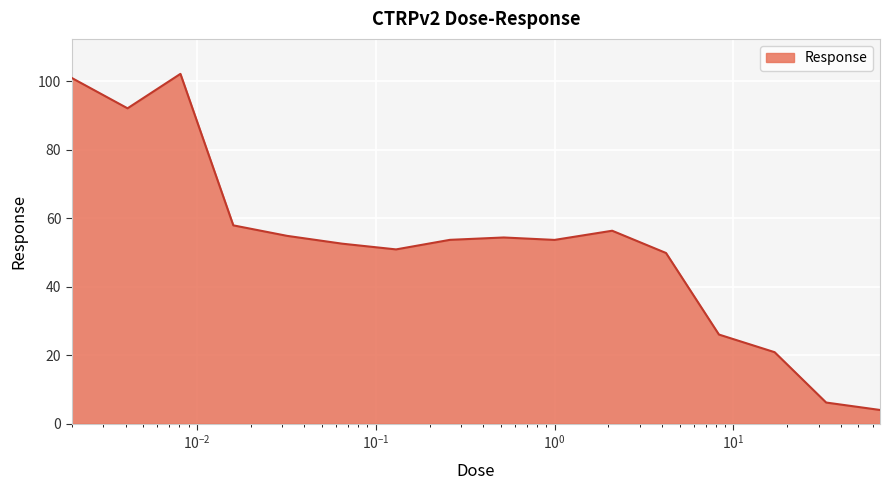

What is the difference between the second highest and second lowest values?

94.8